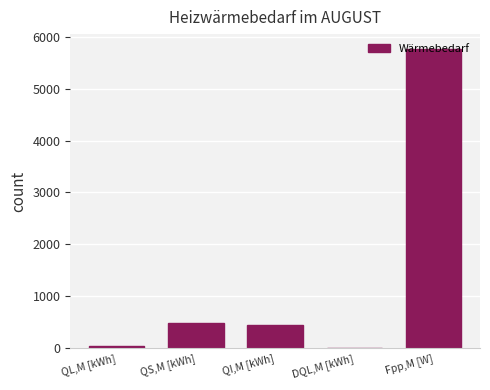

The value at QS,M [kWh] is 695.6. True or false?

False